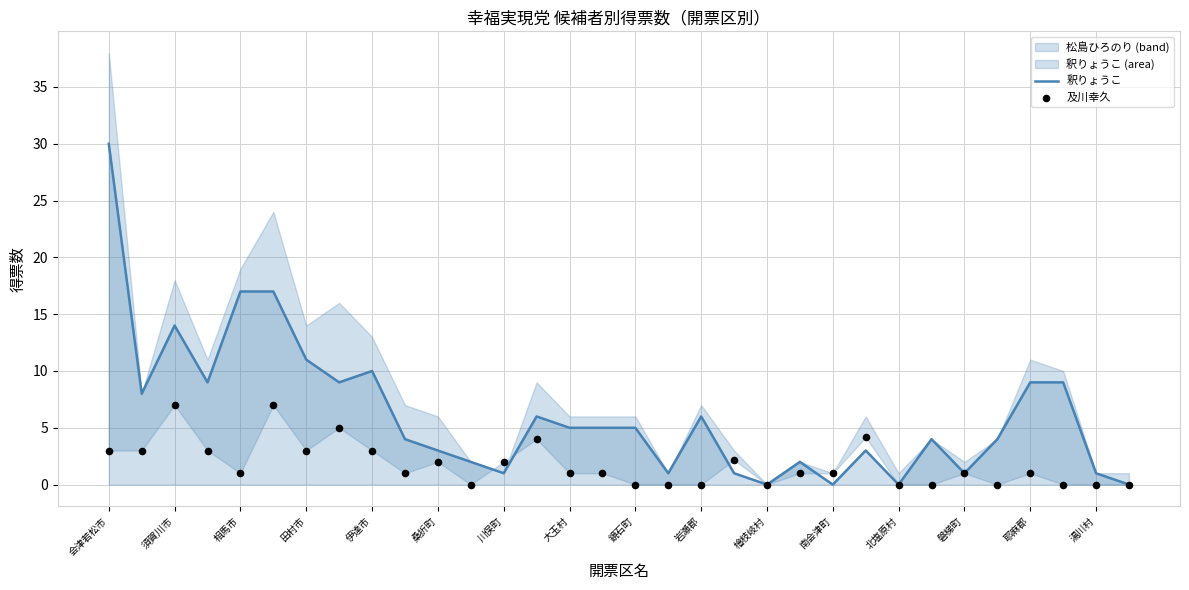

At which category is the sum across all series the highest?

会津若松市